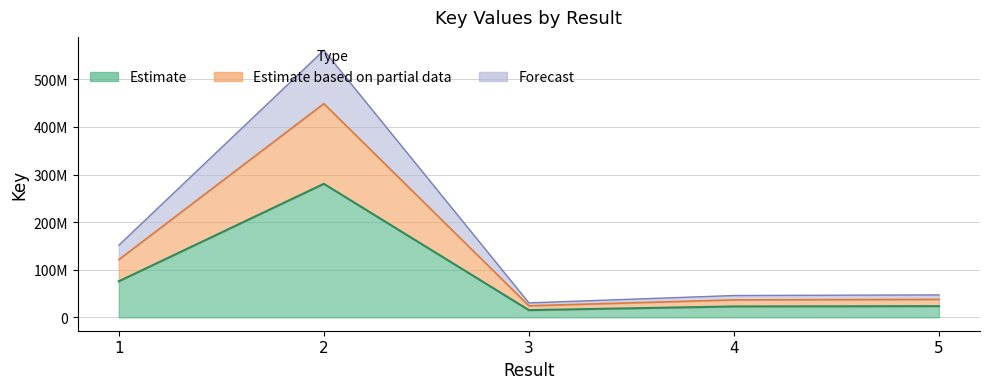

How many data points are above 23595513?

3